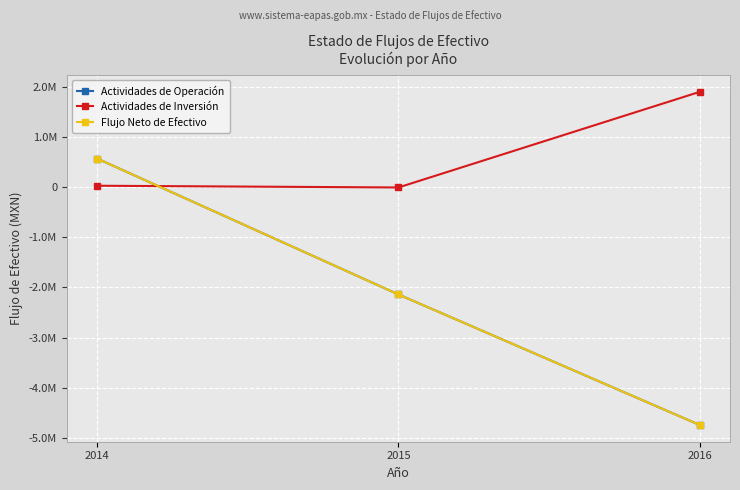

Which category has the lowest value in the Flujo Neto de Efectivo series?

2016